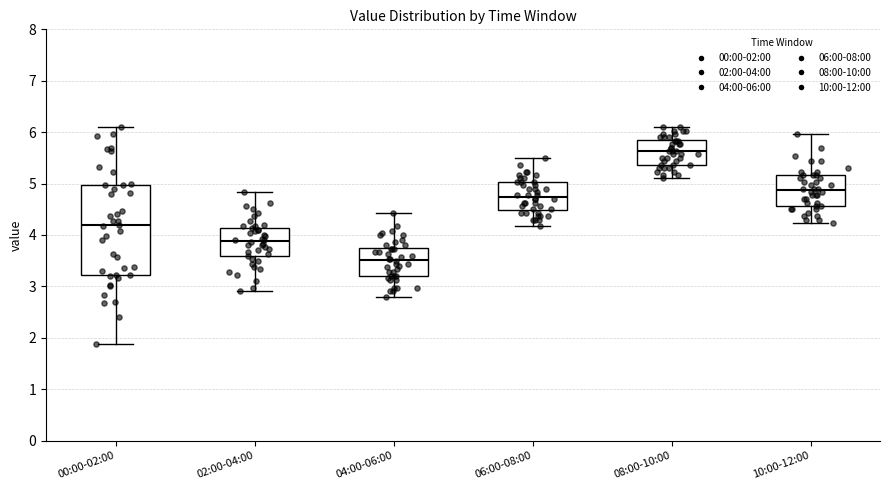

Reading left to right, read every box against the y-axis: the position of its median line, the range the box covers, and the ends of its whiskers. The values are not printed on the chart, so give them approximately, as read against the axis.

00:00-02:00: median 4.2, box 3.2 to 5.0, whiskers 1.9 to 6.1
02:00-04:00: median 3.9, box 3.6 to 4.1, whiskers 2.9 to 4.8
04:00-06:00: median 3.5, box 3.2 to 3.7, whiskers 2.8 to 4.4
06:00-08:00: median 4.7, box 4.5 to 5.0, whiskers 4.2 to 5.5
08:00-10:00: median 5.6, box 5.4 to 5.8, whiskers 5.1 to 6.1
10:00-12:00: median 4.9, box 4.6 to 5.2, whiskers 4.2 to 6.0